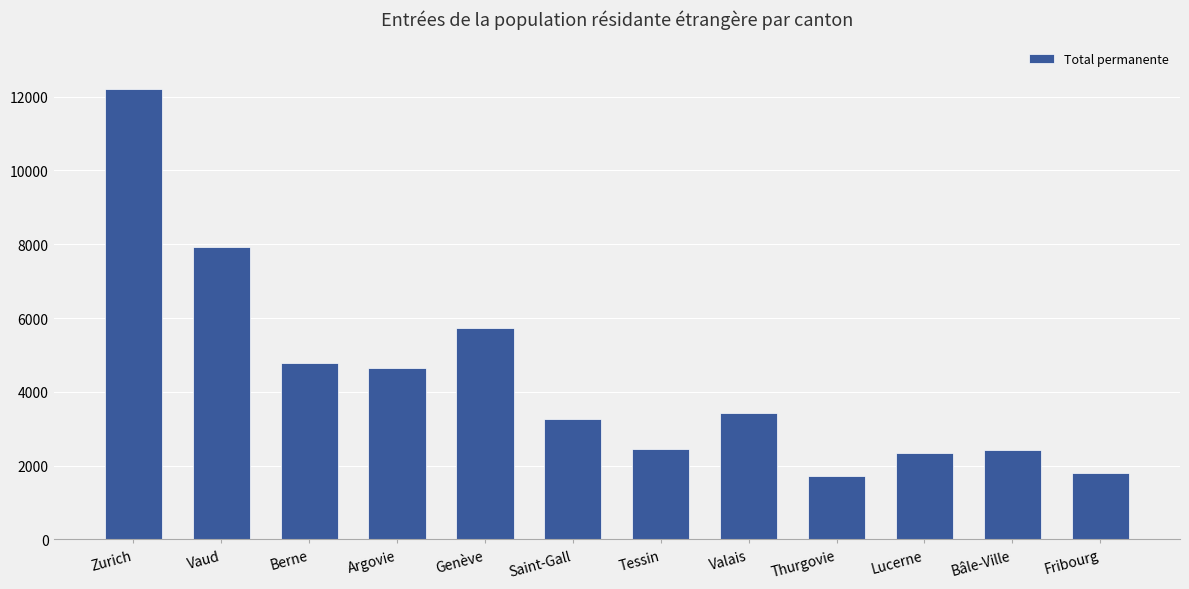

Are the bars grouped side by side (vs. stacked)?

No